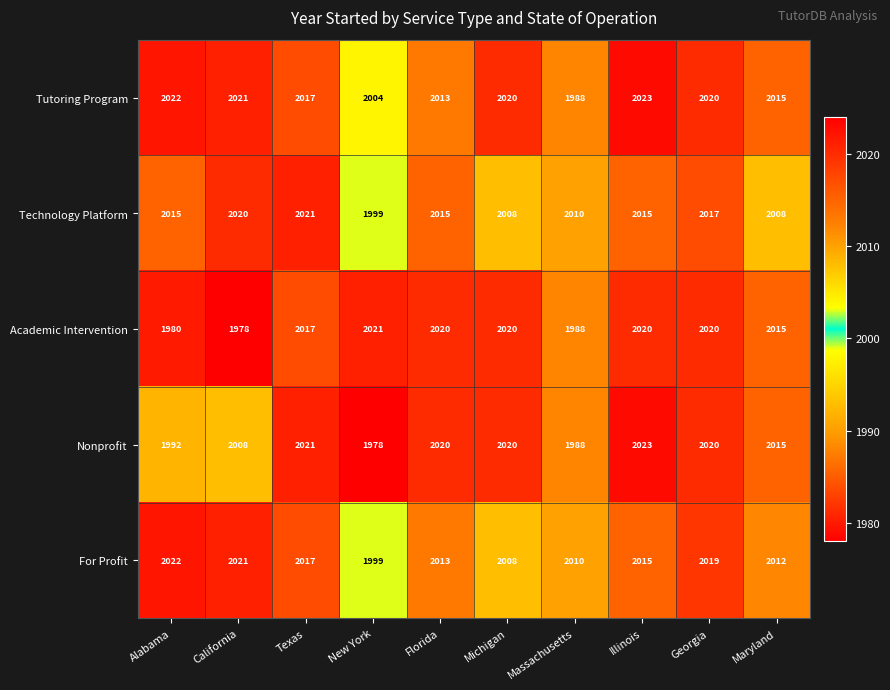

At which label does Academic Intervention first exceed 2020?

New York